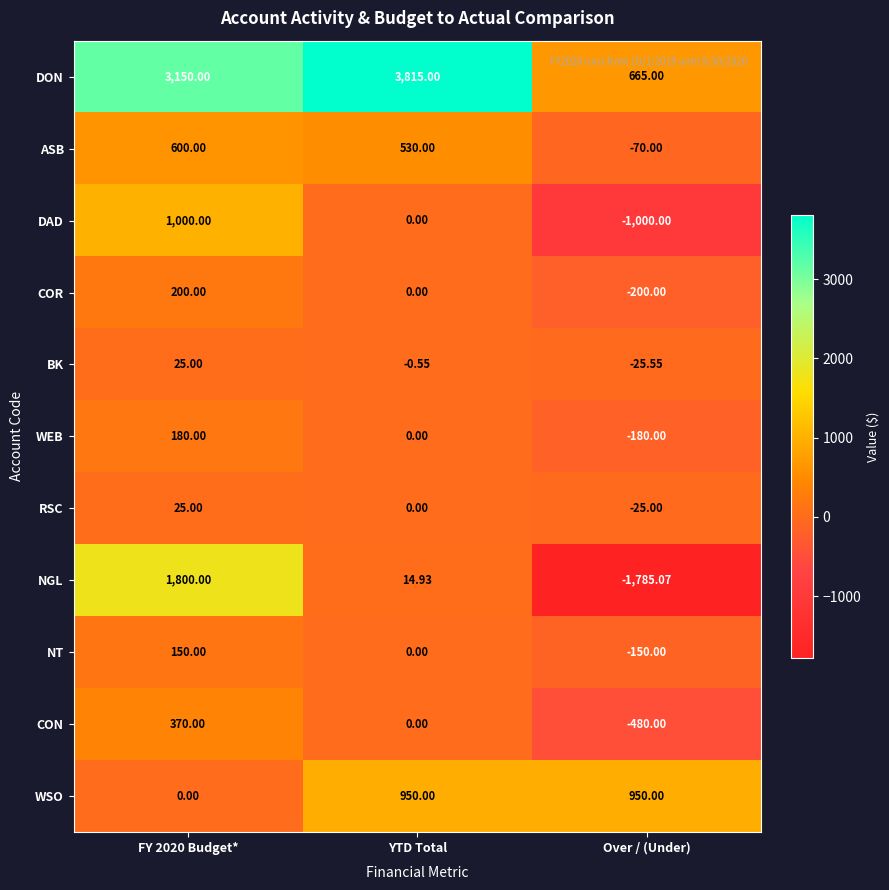

At which label does RSC reach its minimum?

Over / (Under)